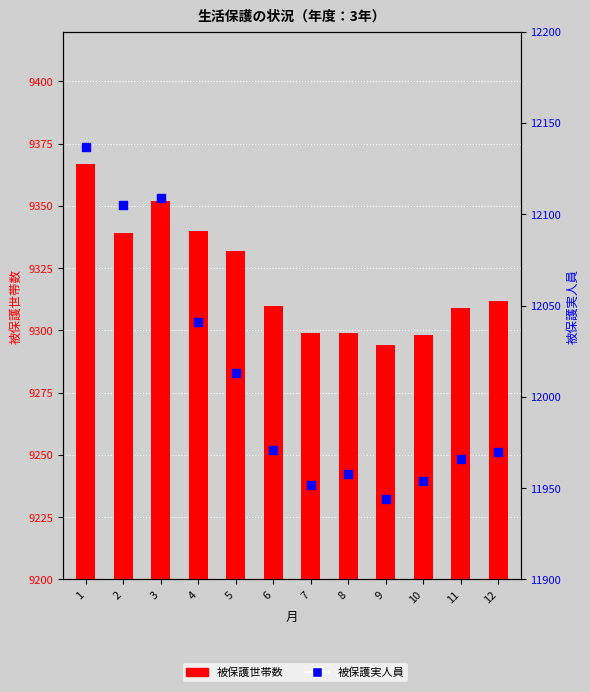

At how many categories does at least one series exceed 10201?

12